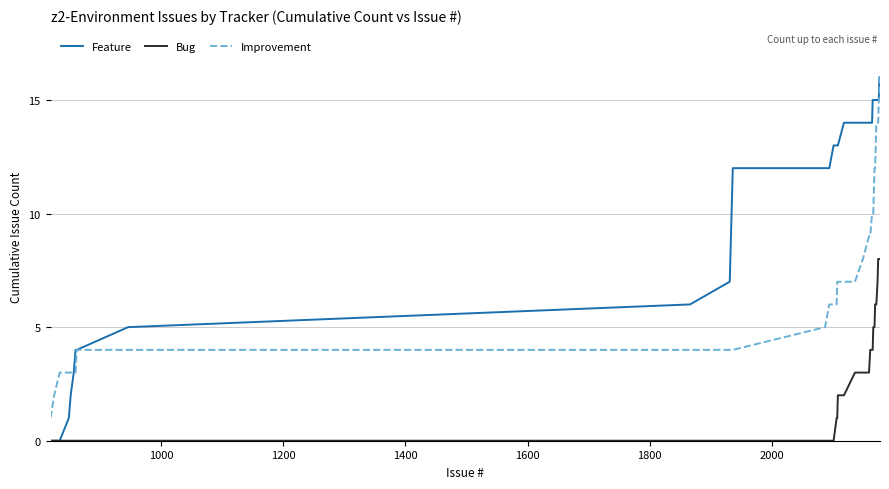

Which series has the largest range (max minus min)?

Feature